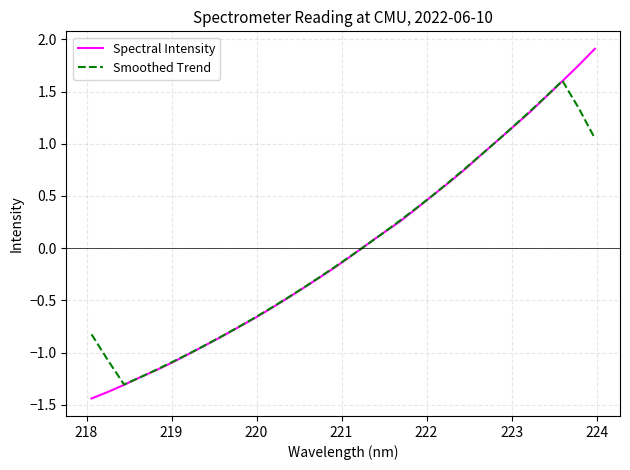

How many lines are shown in the chart?

2